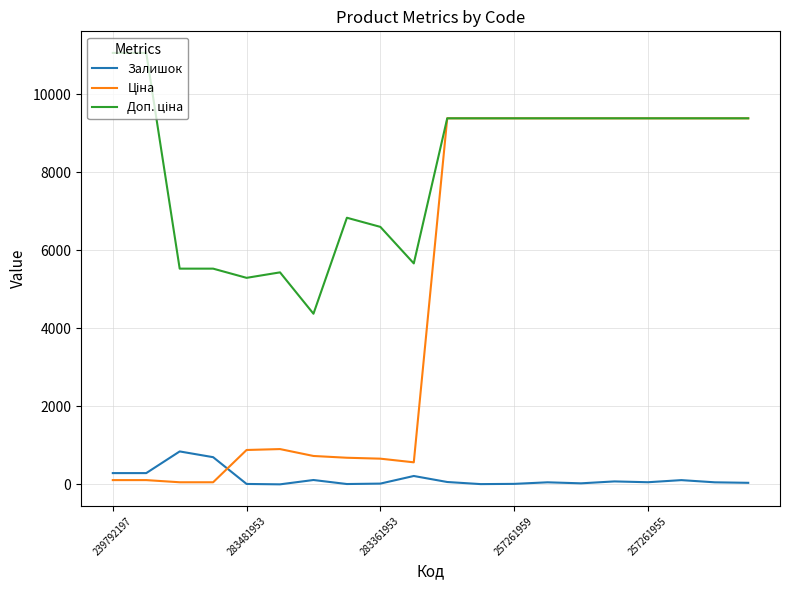

What is the greatest value displayed?

11055.0